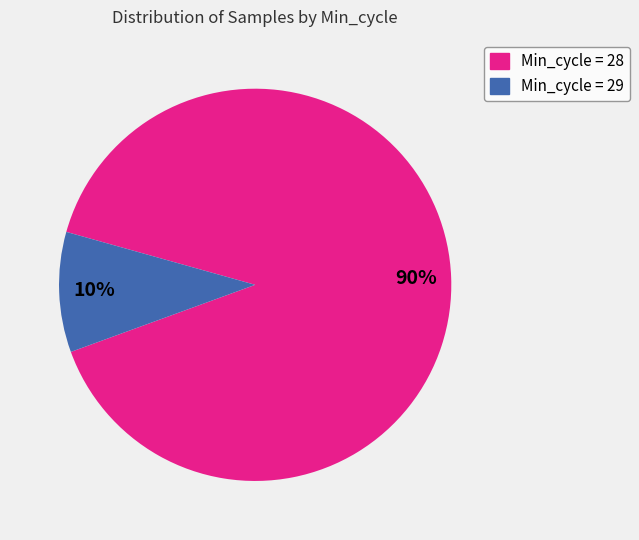

True or false: Min_cycle = 28 accounts for 99% of the total.

False